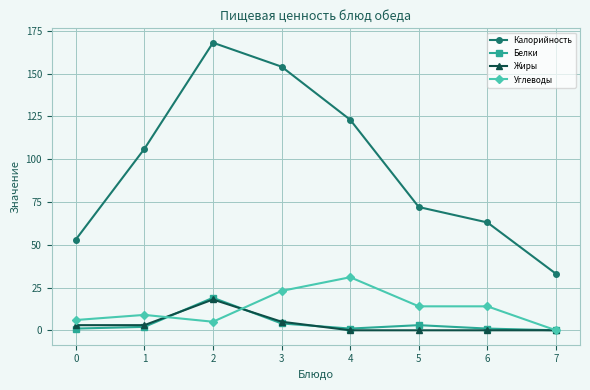

Which series changed the most between 2 and 7?

Калорийность